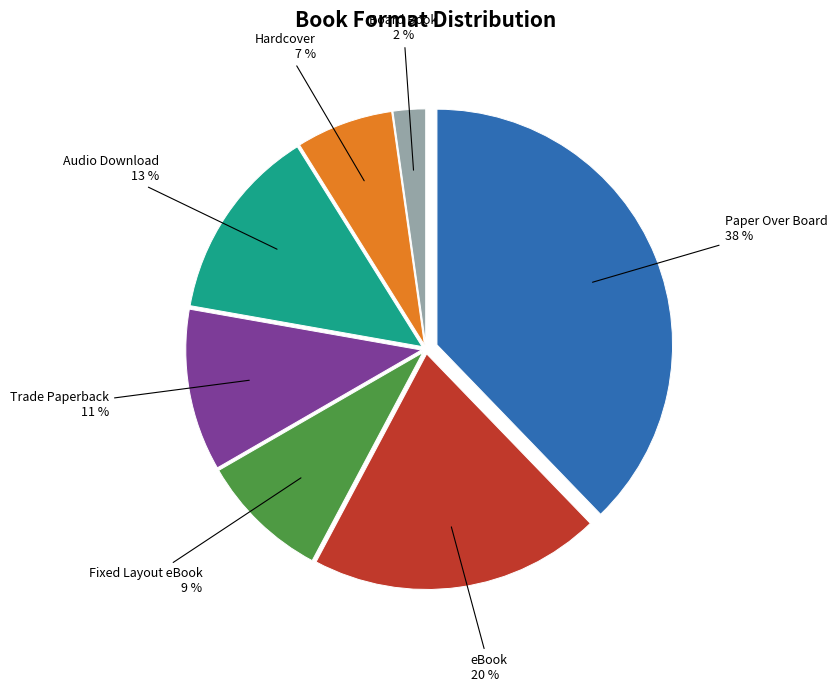

Approximately how many times larger is the value at Audio Download compared to Trade Paperback?

1.2